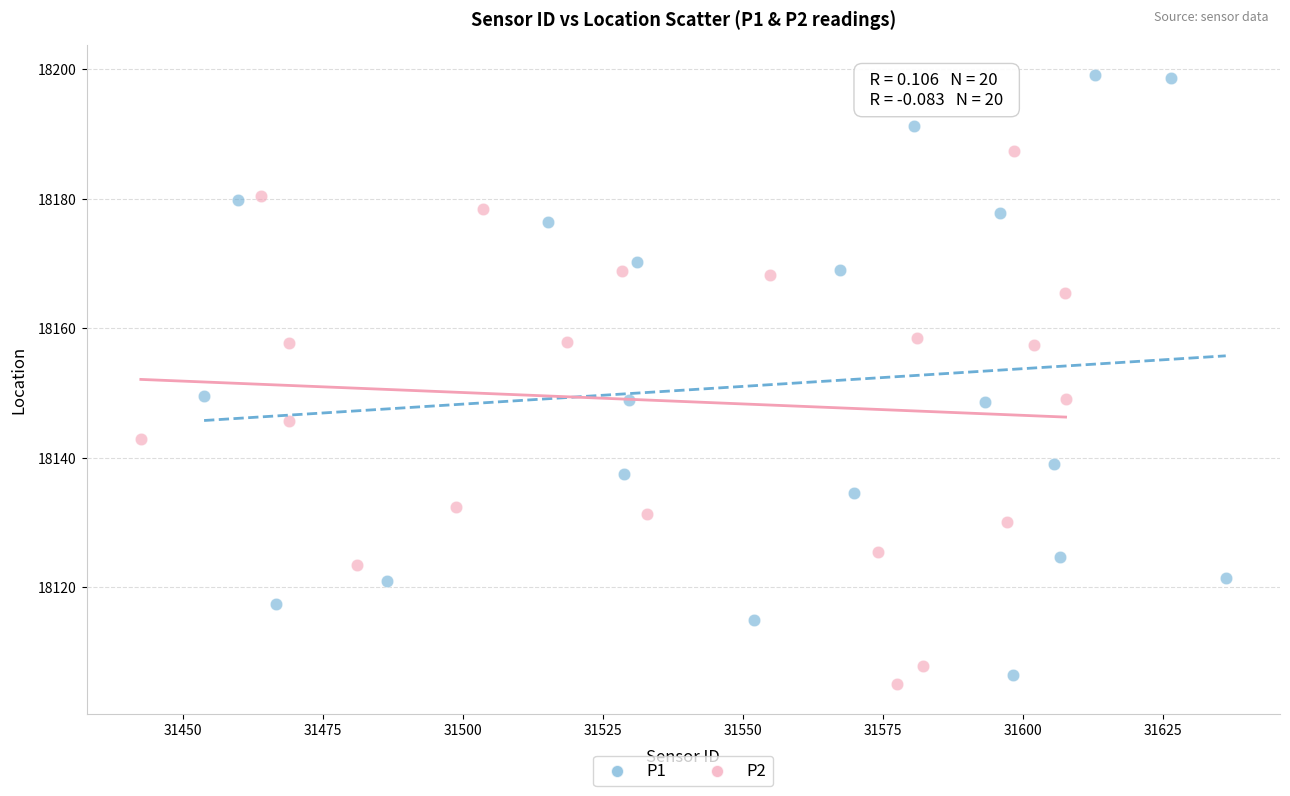

Which series has the largest Y range (max minus min)?

P1